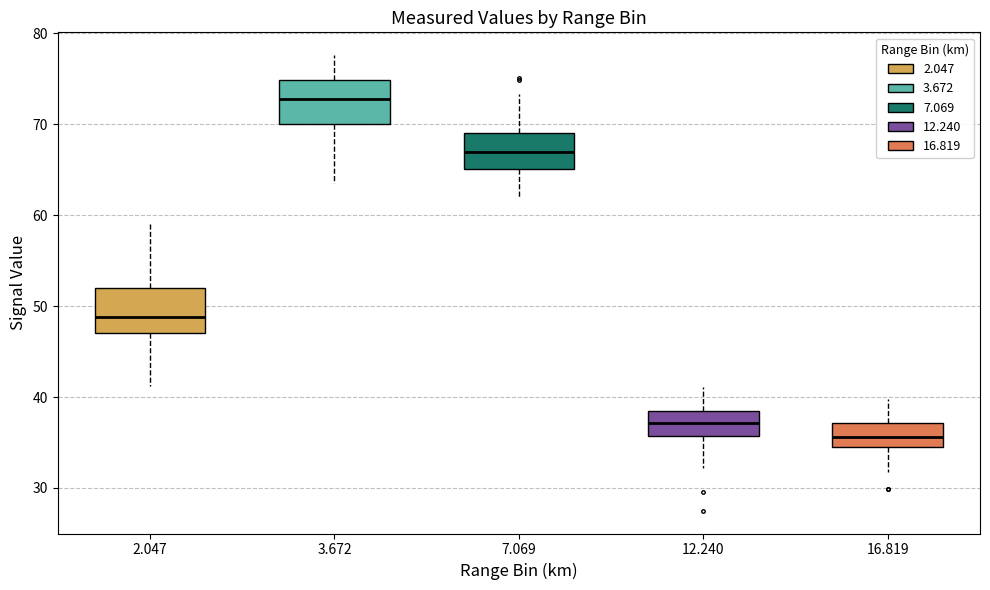

Reading left to right, transcribe this box plot: for each box, give where its median line is, the range the box spans, and where its two whiskers end, as read against the y-axis. The values are not printed on the chart, so give them approximately, as read against the axis.

2.047: median 49, box 47 to 52, whiskers 41 to 59
3.672: median 73, box 70 to 75, whiskers 64 to 78
7.069: median 67, box 65 to 69, whiskers 62 to 73
12.240: median 37, box 36 to 39, whiskers 32 to 41
16.819: median 36, box 34 to 37, whiskers 32 to 40